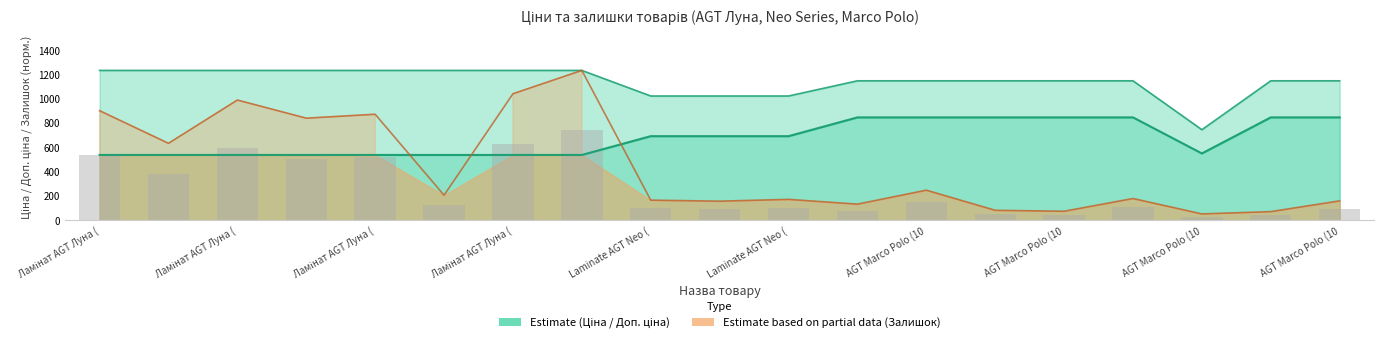

At how many categories does at least one series exceed 369?

19